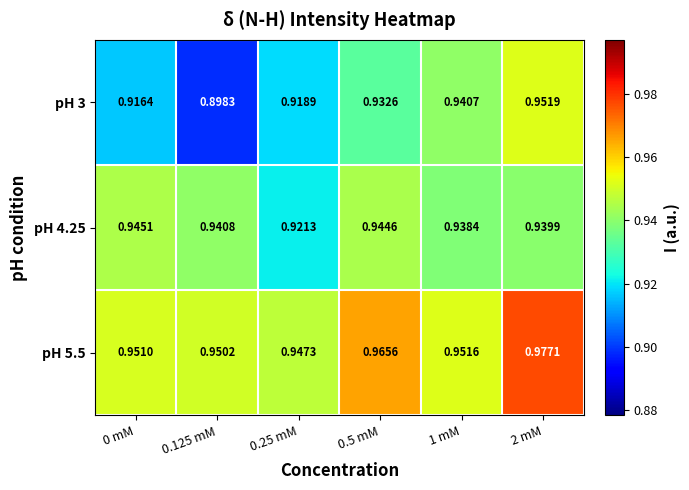

Is the value of pH 5.5 at 0.25 mM greater than the value of pH 3 at 0.25 mM?

Yes